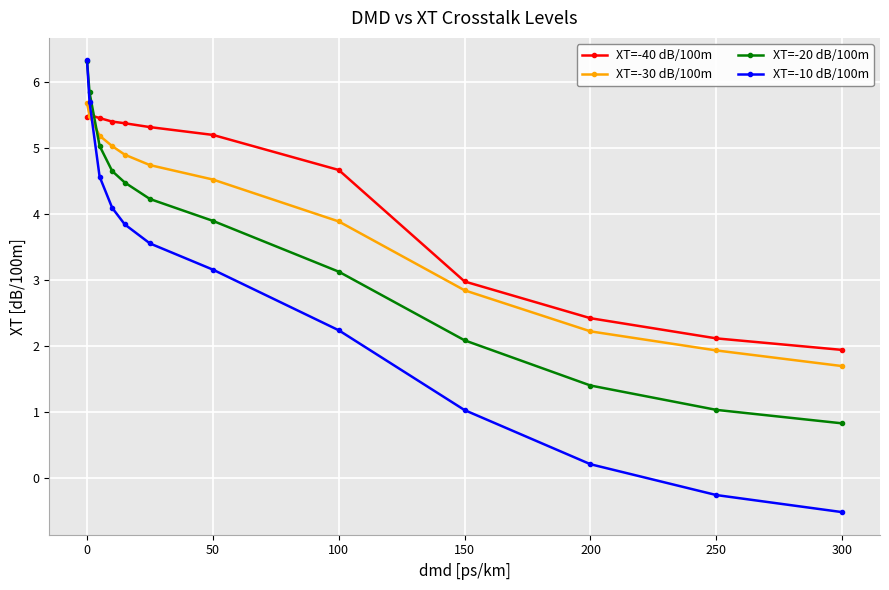

At how many categories does at least one series exceed 2?

11